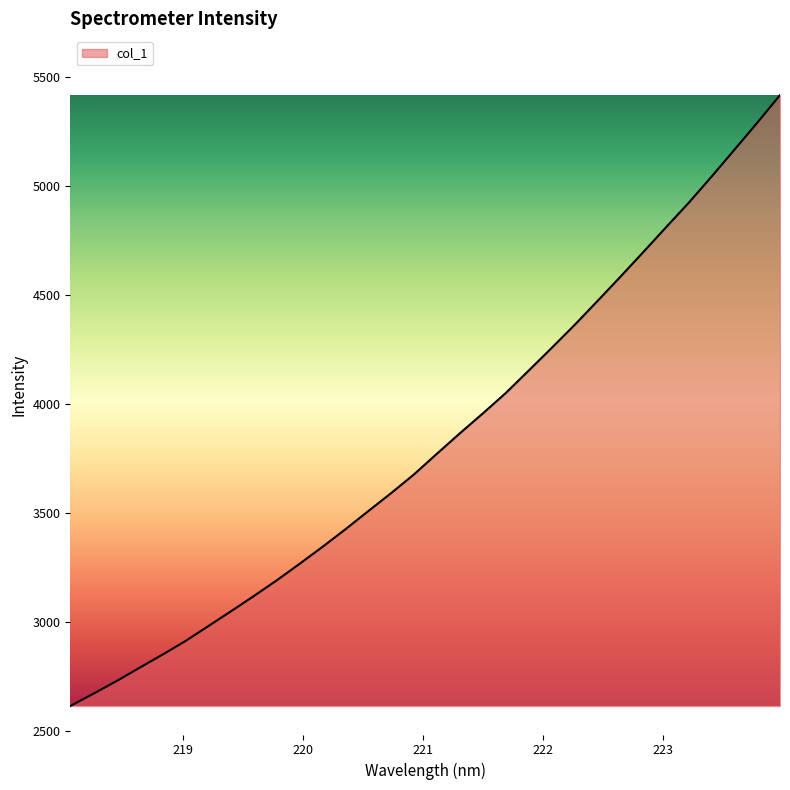

What is the maximum value shown in the chart?

5417.7